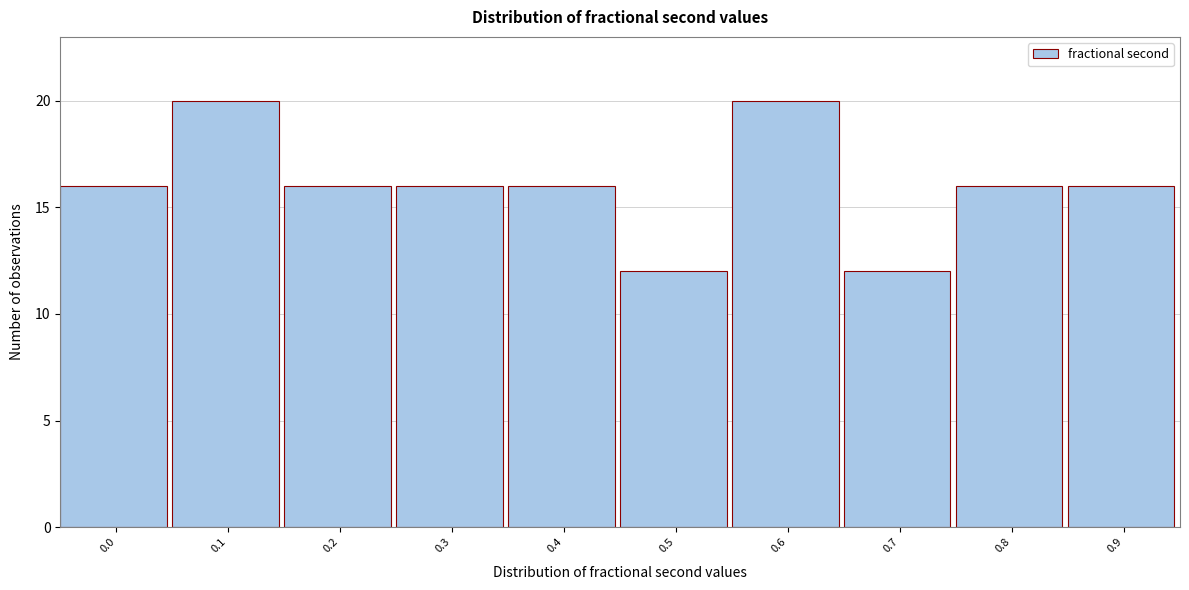

Reading left to right, list all the values displayed in this chart.

16	20	16	16	16	12	20	12	16	16